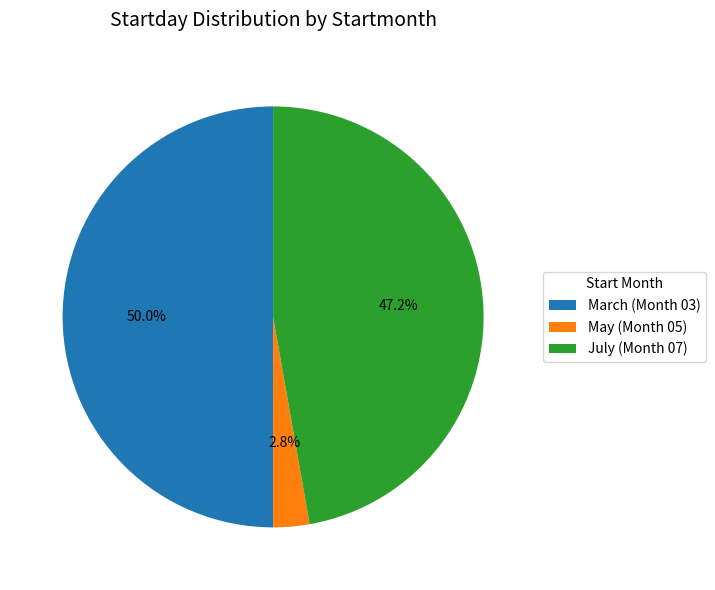

What portion of the pie excludes May (Month 05)?

97.2%